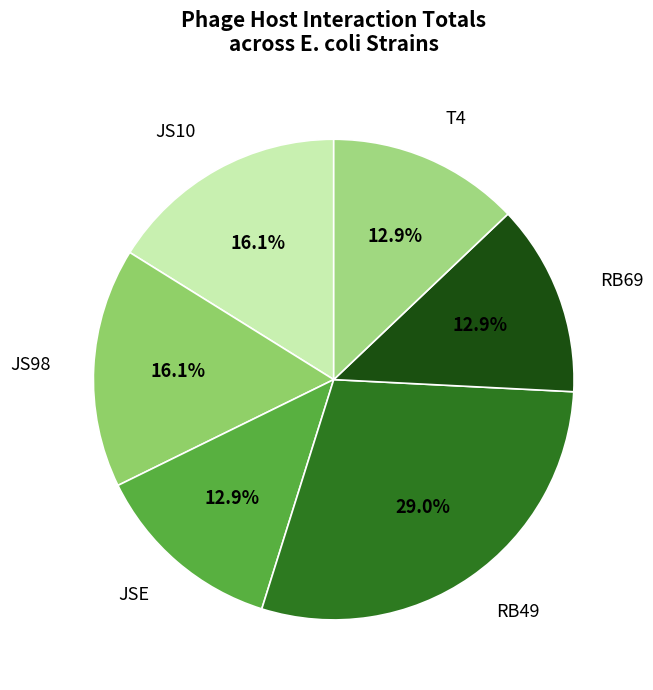

Which category has the biggest portion of the pie?

RB49